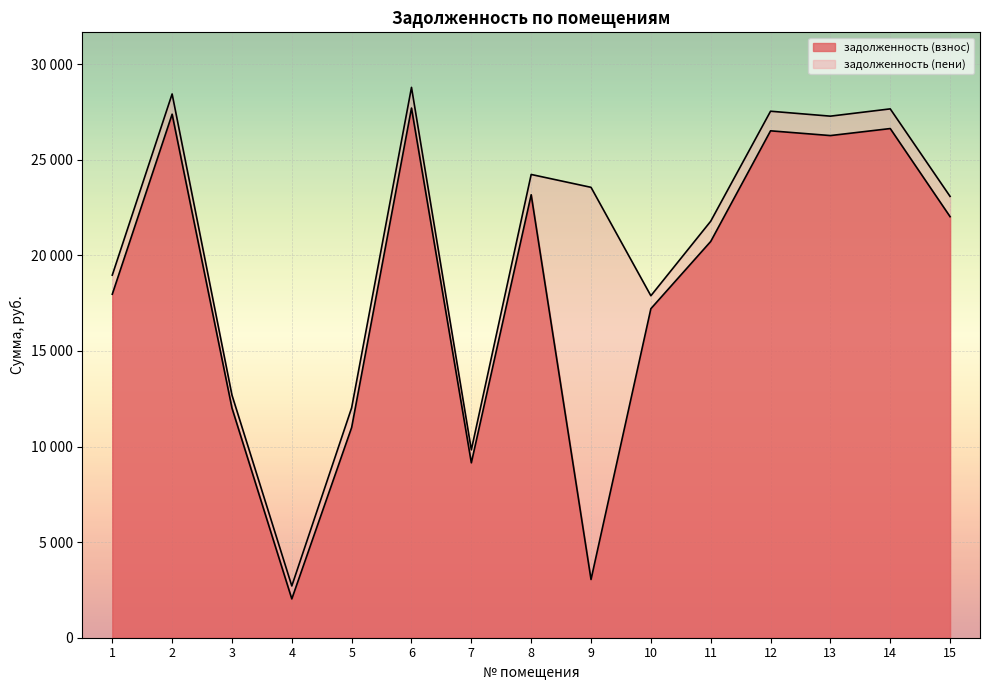

What are all the series names shown in the legend?

задолженность (взнос), задолженность (пени)